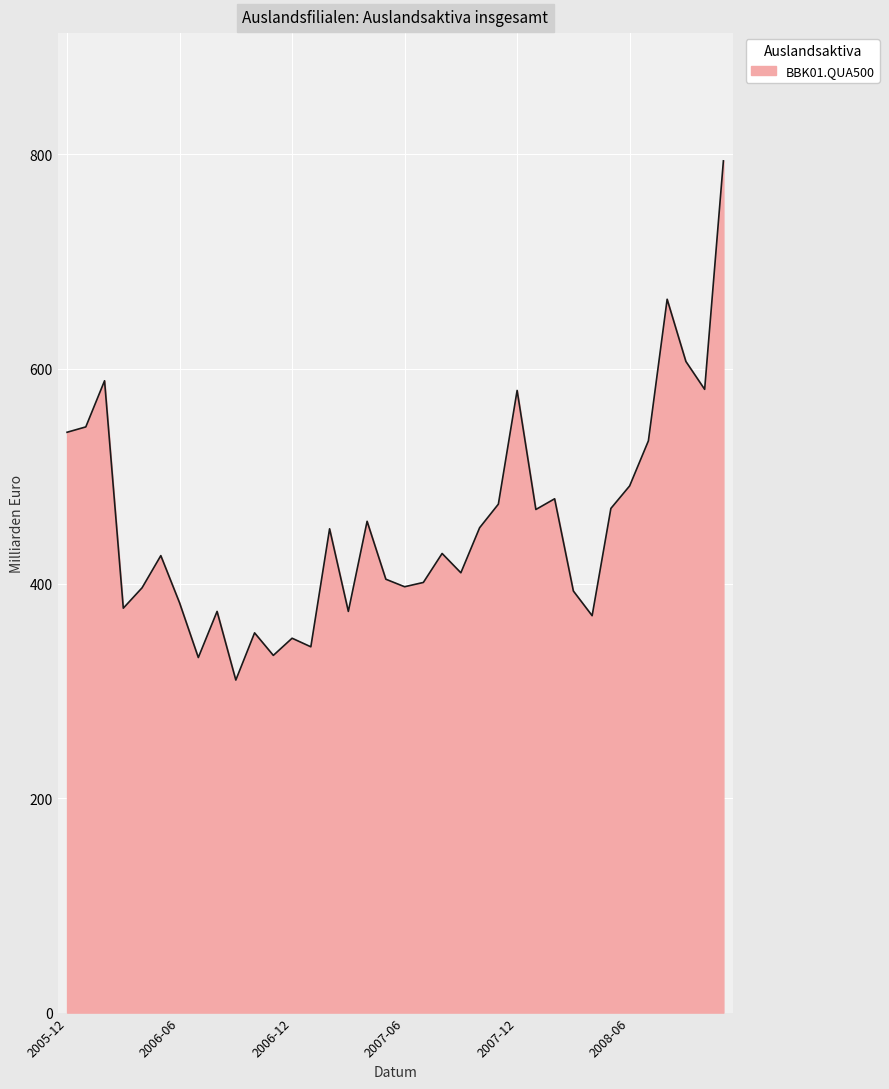

What is the maximum value shown in the chart?

794